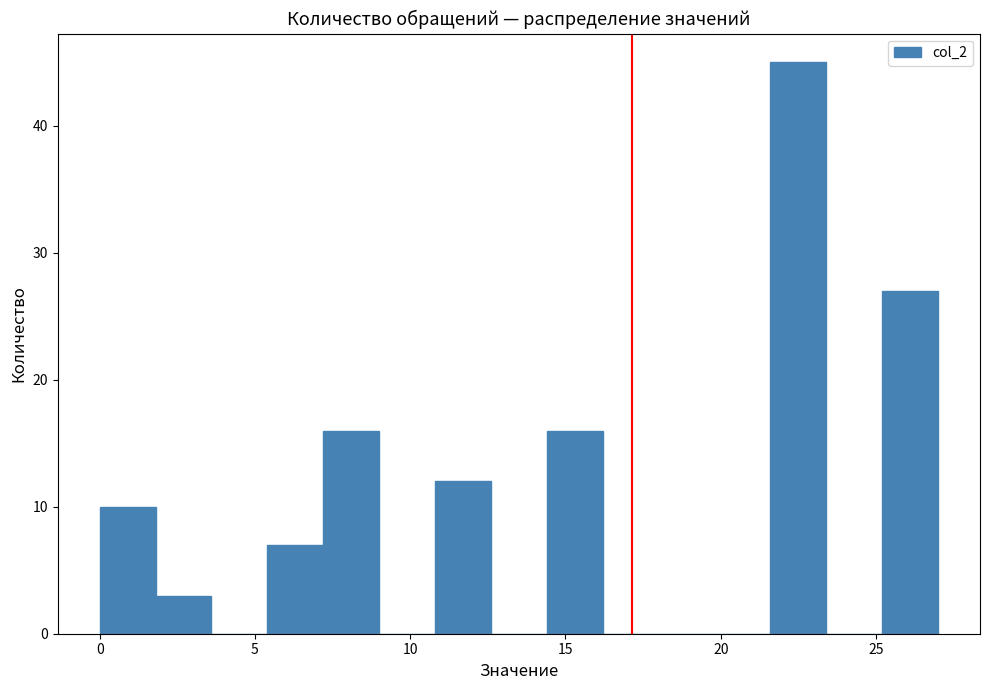

Read against the x-axis, roughly where is the centre of the tallest bar?

22.5